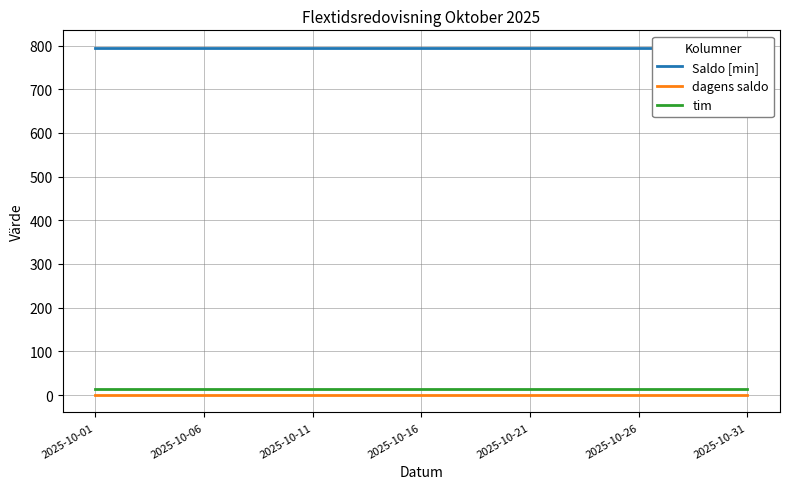

True or false: dagens saldo and tim intersect in this chart.

False